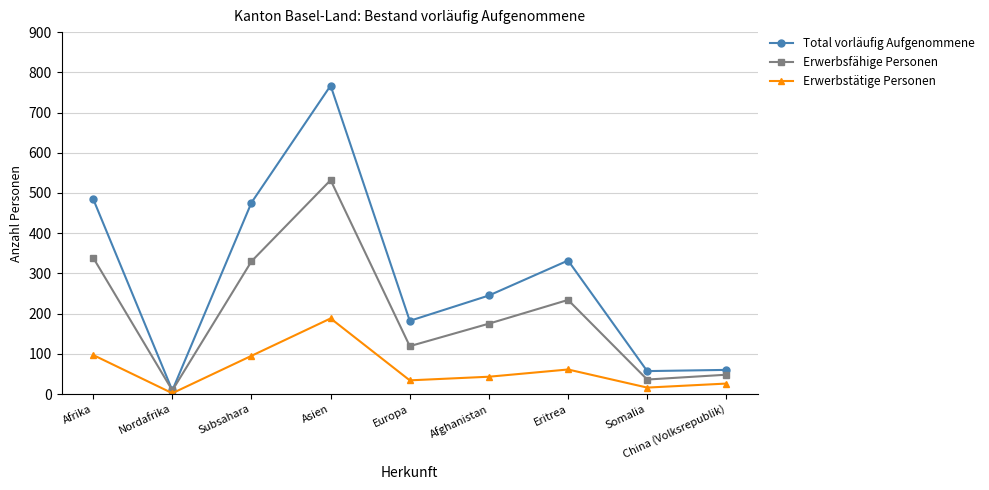

List the series in order of their peak value, highest first.

Total vorläufig Aufgenommene, Erwerbsfähige Personen, Erwerbstätige Personen